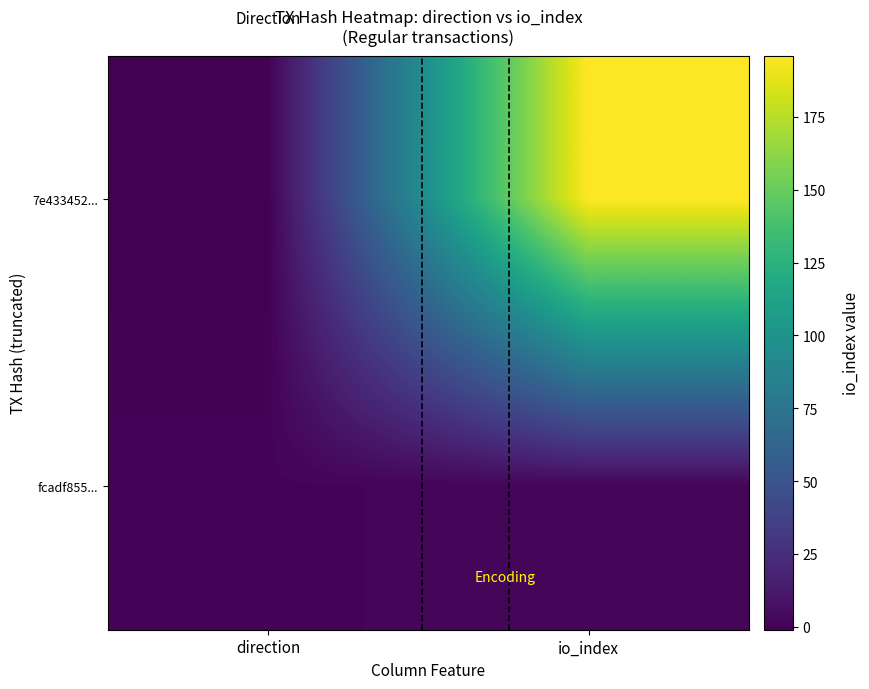

Reading left to right, list all the values displayed in this chart.

7e433452...: direction=-1	io_index=196
fcadf855...: direction=1	io_index=2